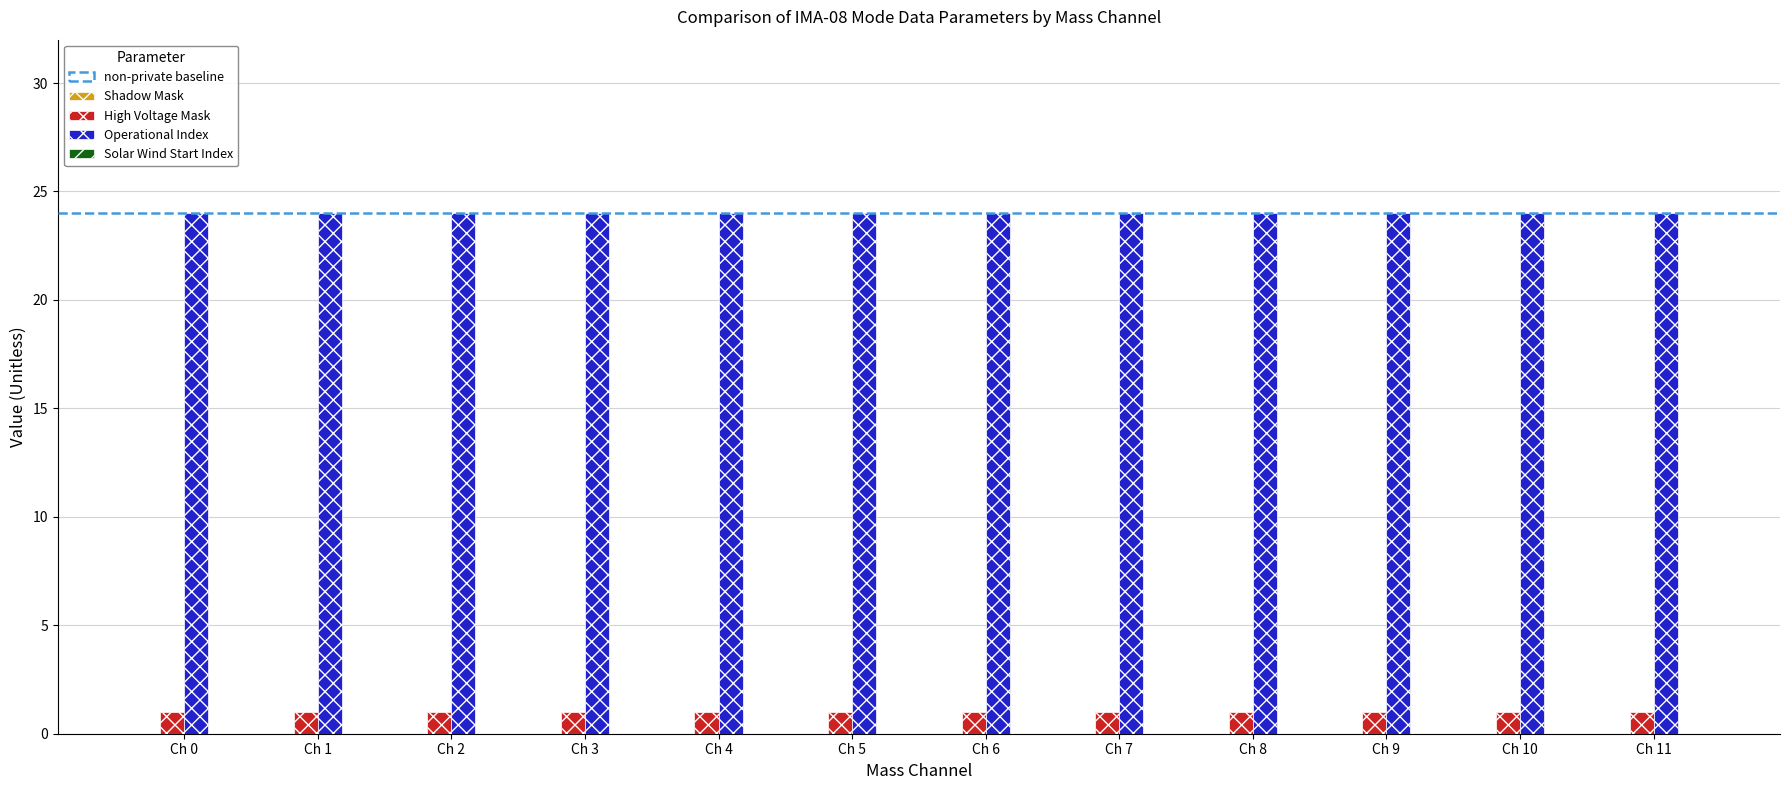

What is the average value of the Operational Index series?

24